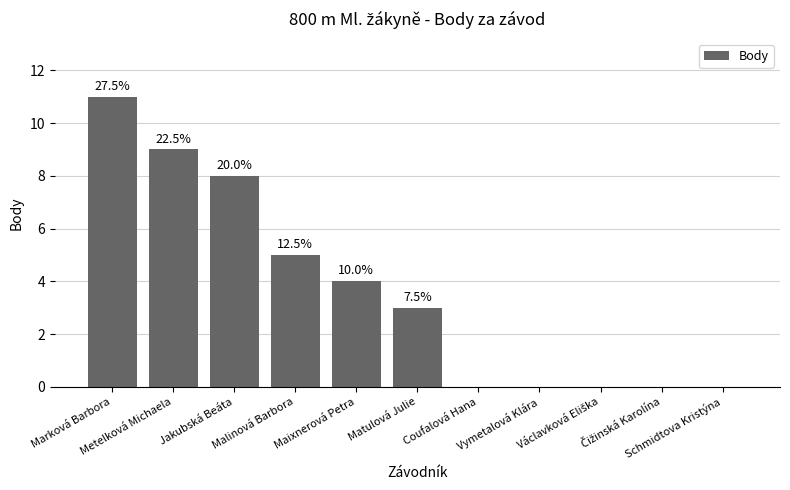

Are the bars horizontal?

No